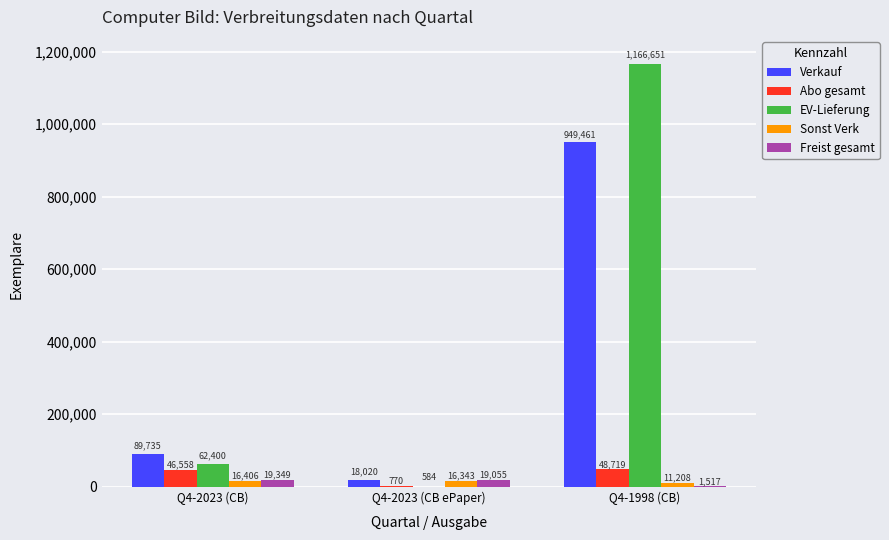

Which category has the highest value in the Abo gesamt series?

Q4-1998 (CB)